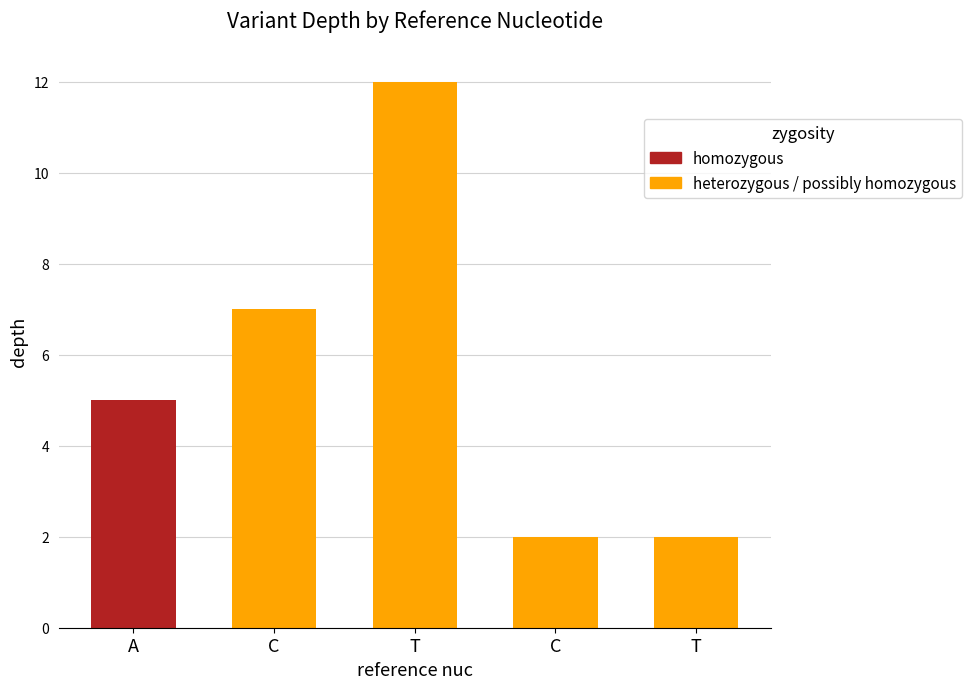

How many values are below 5?

2